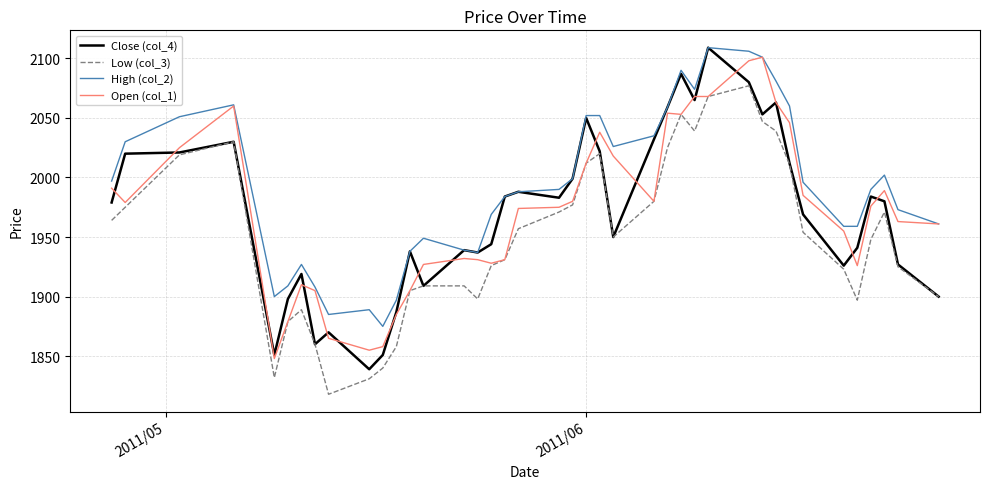

How many categories are shown in the chart?

40